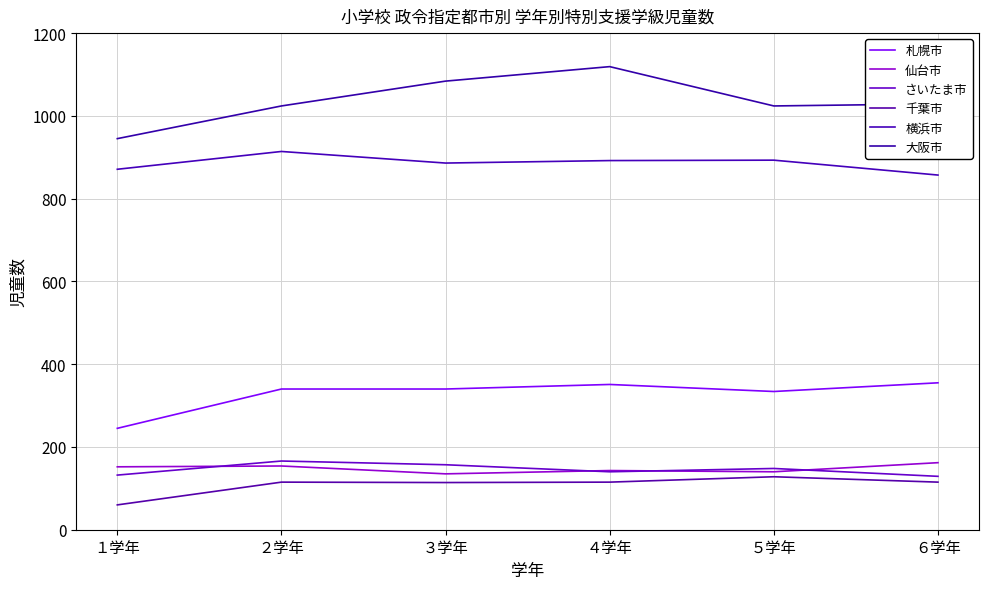

At which category does the chart reach its minimum across all series?

１学年